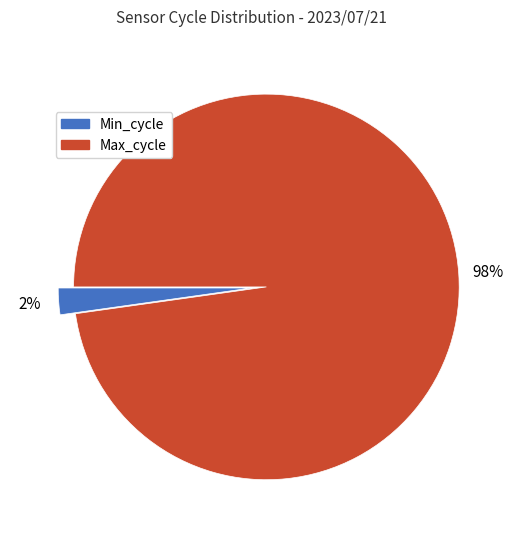

Which has a higher value, Max_cycle or Min_cycle?

Max_cycle